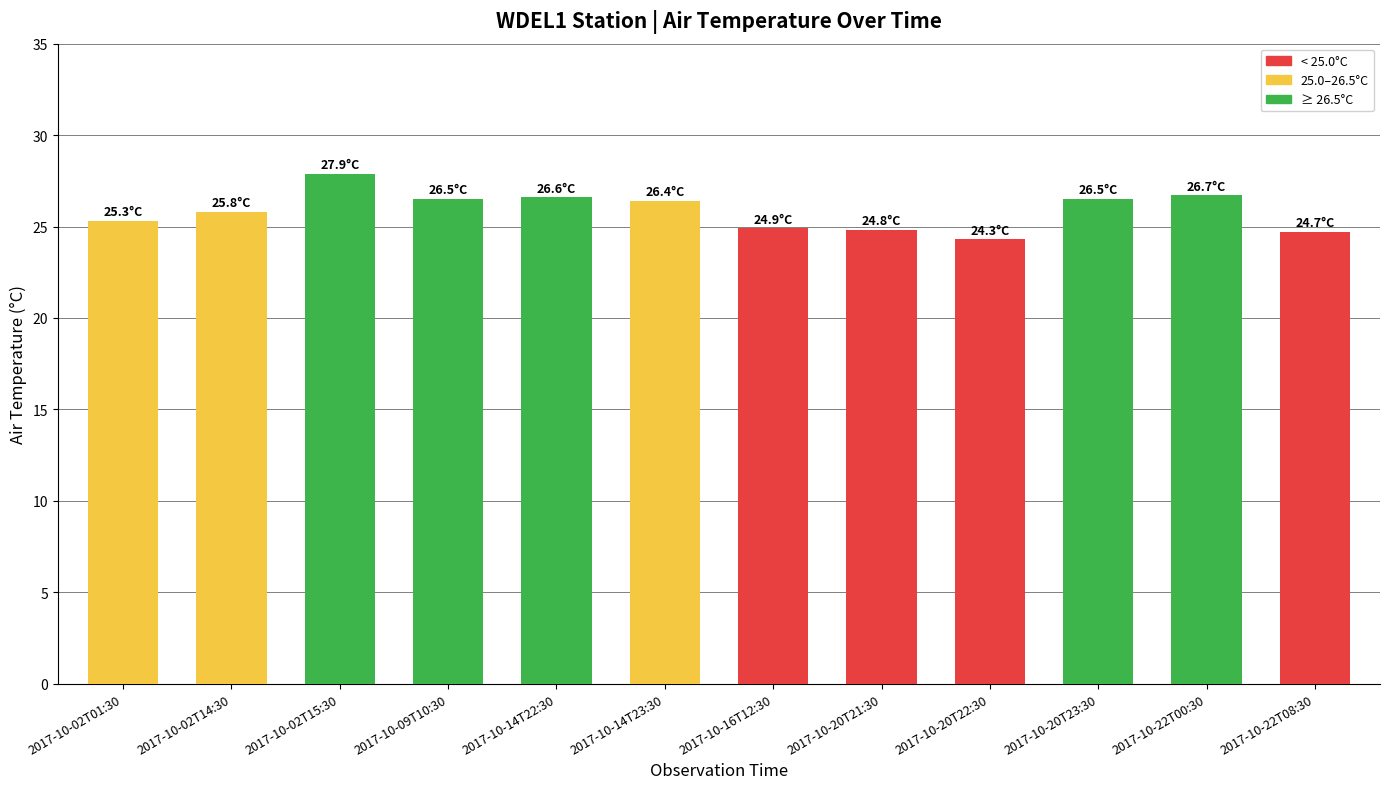

What is the difference between the maximum and minimum values?

3.6